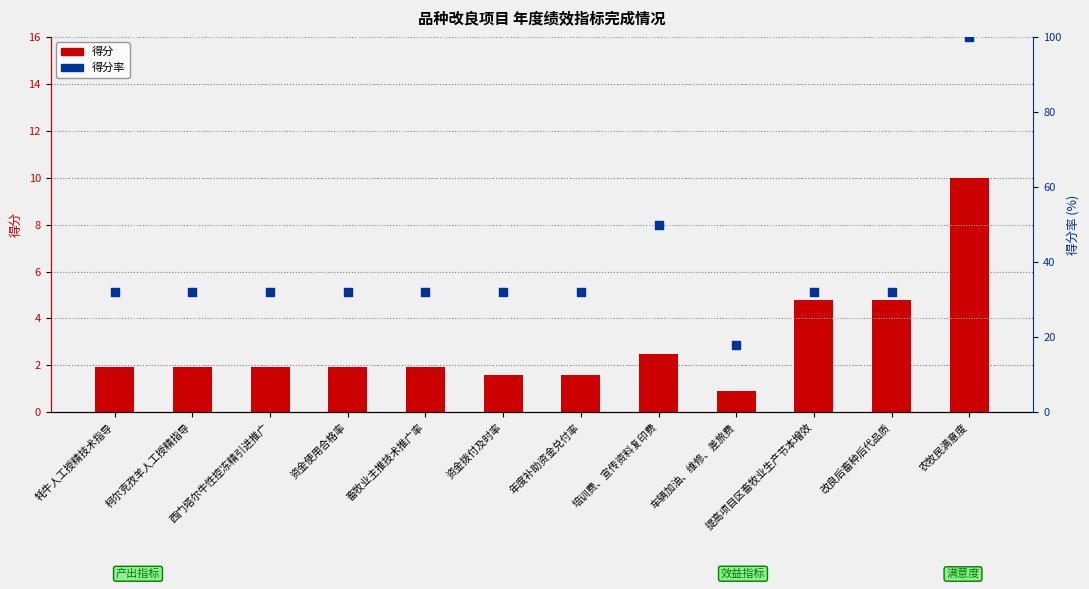

Which series has the largest total across all categories?

得分率